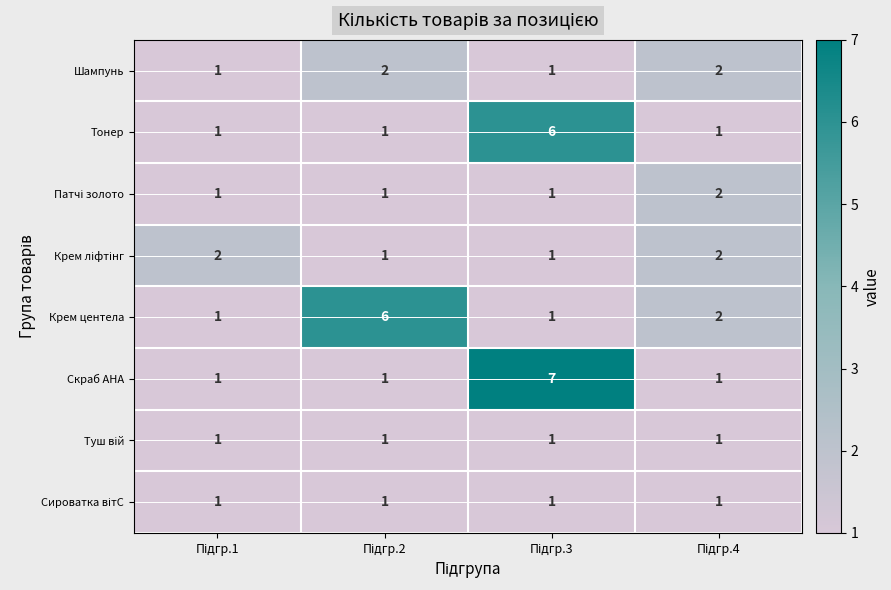

What is the difference between the maximum and second lowest values in the Крем центела series?

5